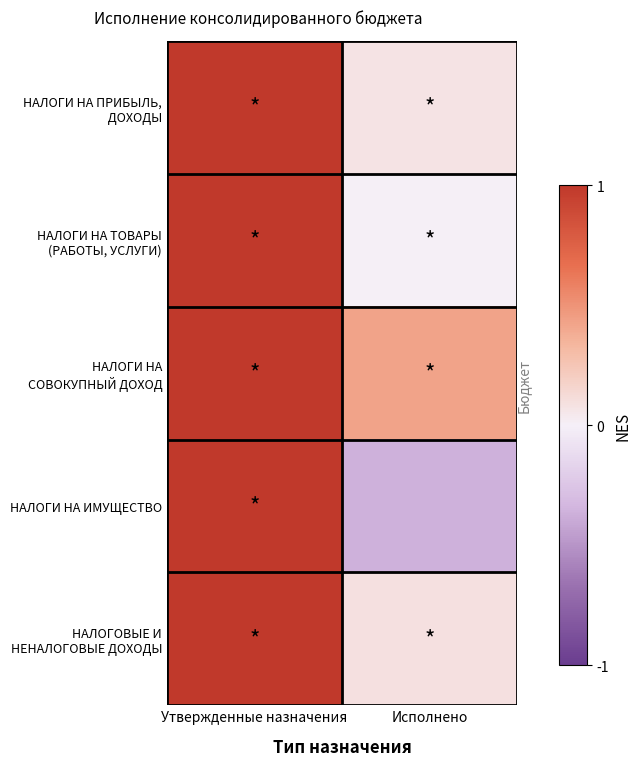

Rank the series at Исполнено from highest to lowest value.

НАЛОГИ НА СОВОКУПНЫЙ ДОХОД, НАЛОГОВЫЕ И НЕНАЛОГОВЫЕ ДОХОДЫ, НАЛОГИ НА ПРИБЫЛЬ, ДОХОДЫ, НАЛОГИ НА ТОВАРЫ (РАБОТЫ, УСЛУГИ), НАЛОГИ НА ИМУЩЕСТВО